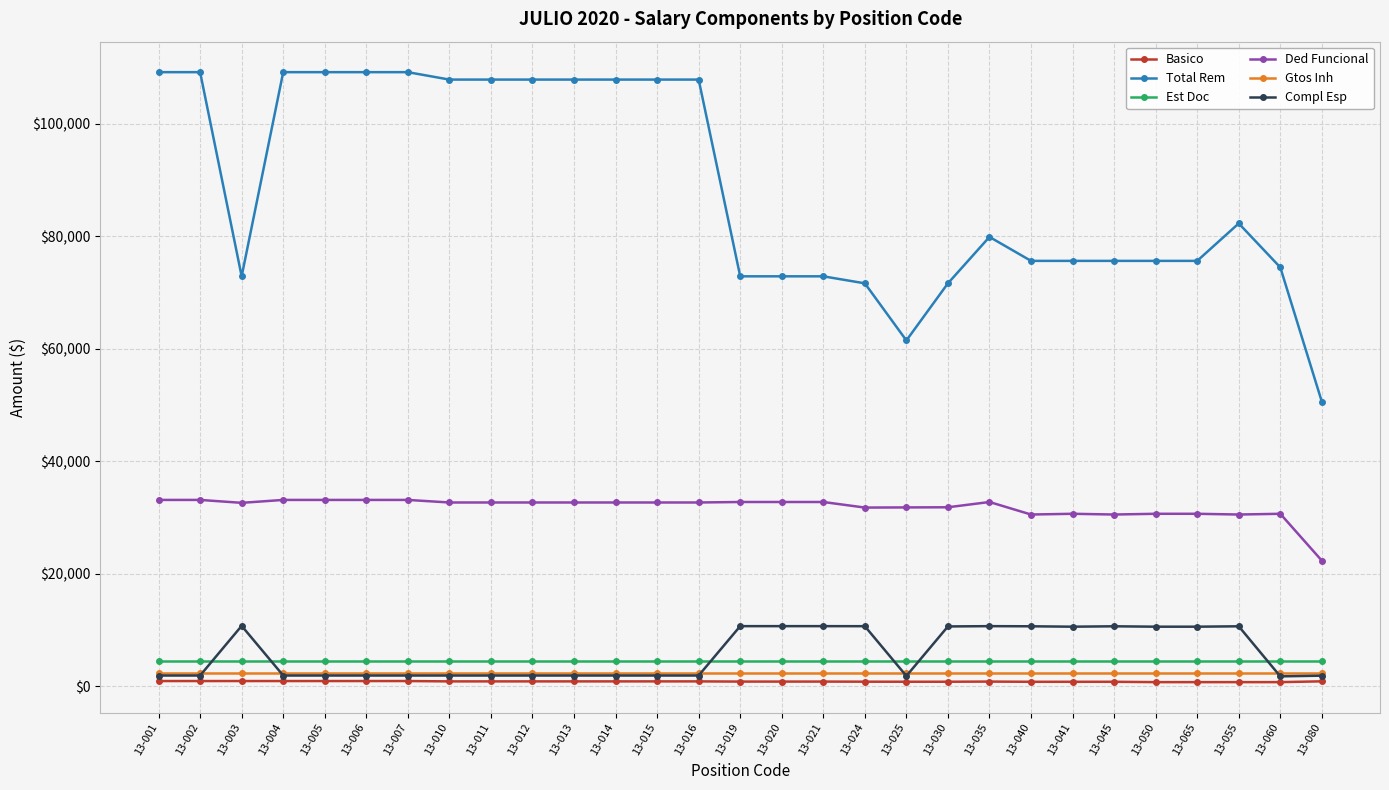

Is it true that Basico equals 841.9 at 13-035?

True